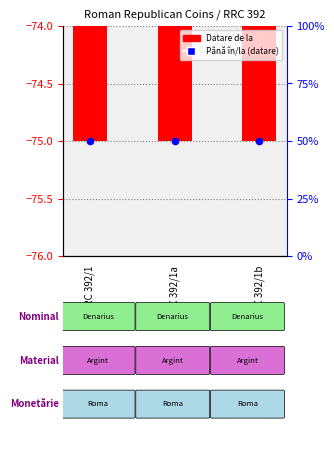

Which series reaches the minimum Y coordinate?

Datare de la